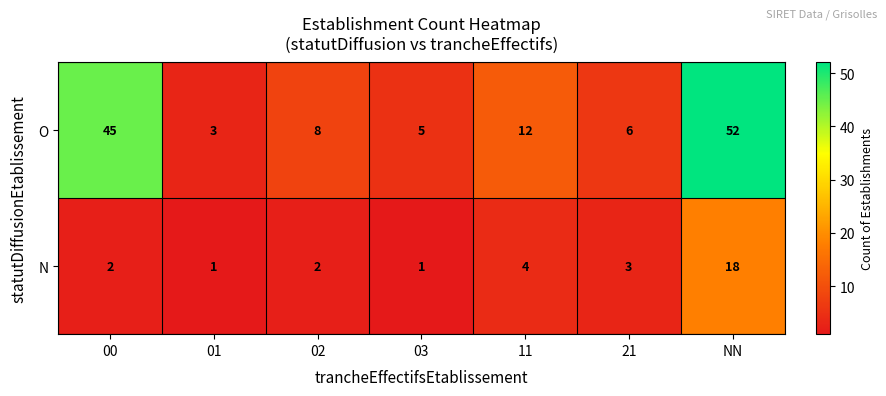

How many distinct data groups are displayed?

2